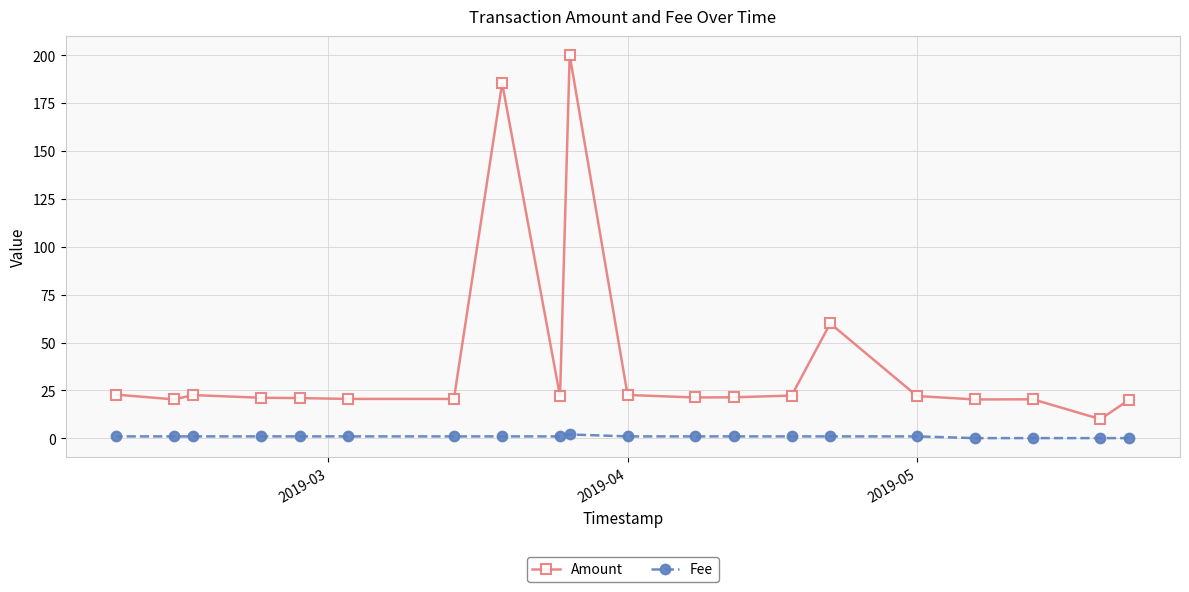

At how many categories does at least one series exceed 99?

2